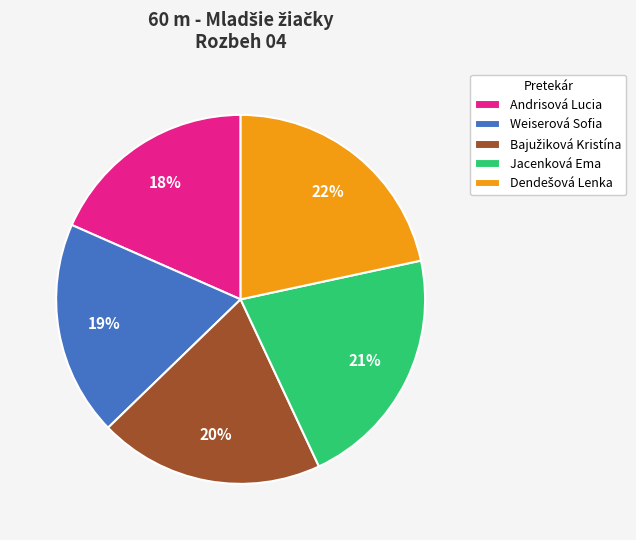

The Andrisová Lucia slice represents 18% of the pie. True or false?

True